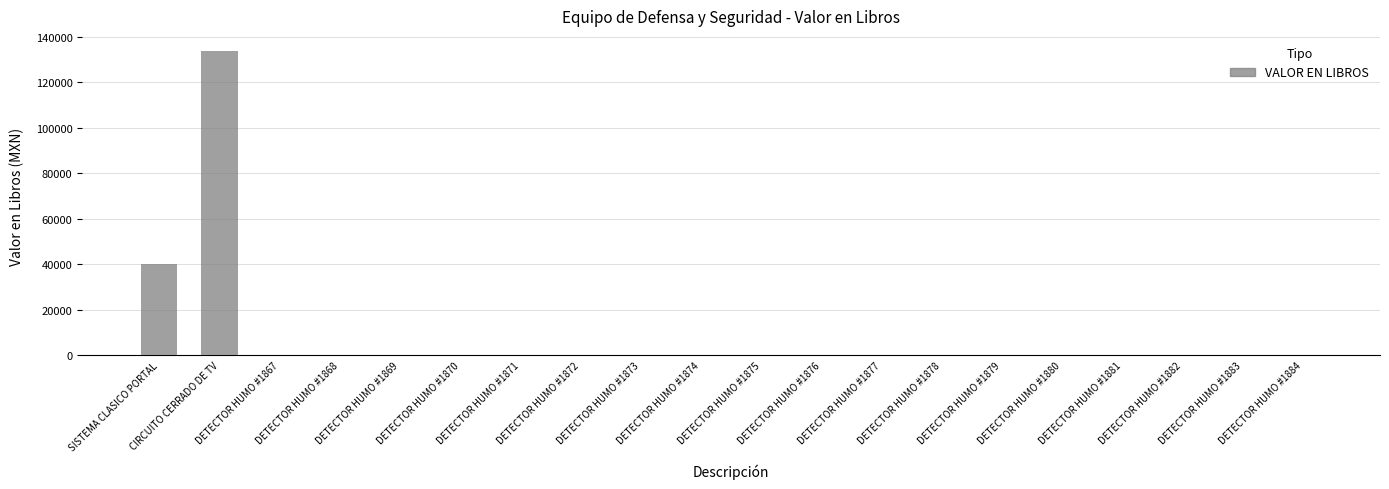

What is the maximum value shown in the chart?

133801.4